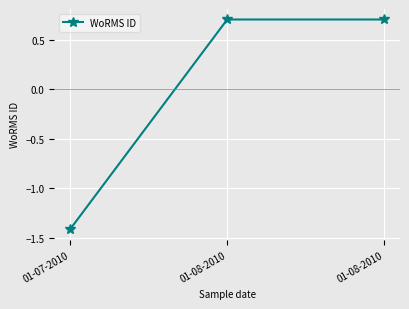

How many values are below zero?

1